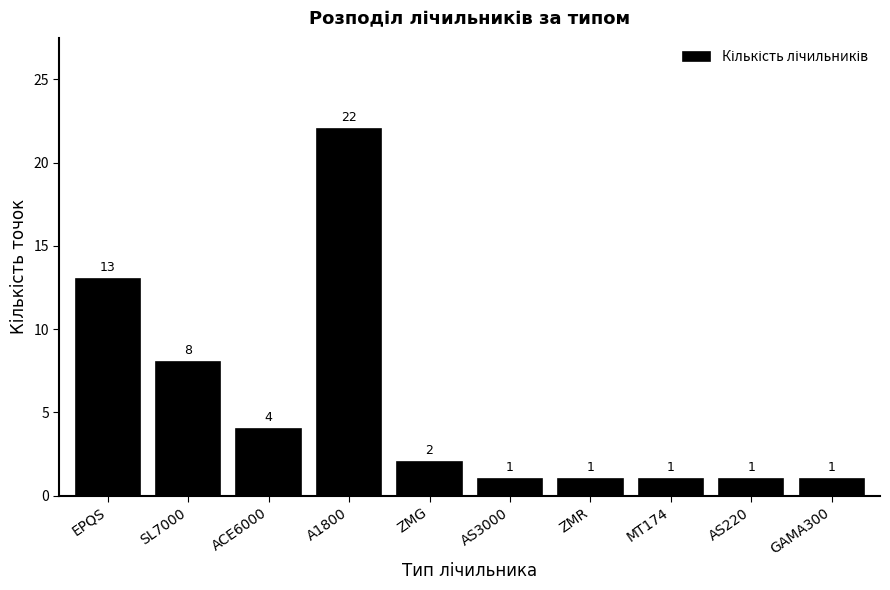

Reading right to left, extract all data points from this chart.

GAMA300=1	AS220=1	MT174=1	ZMR=1	AS3000=1	ZMG=2	A1800=22	ACE6000=4	SL7000=8	EPQS=13